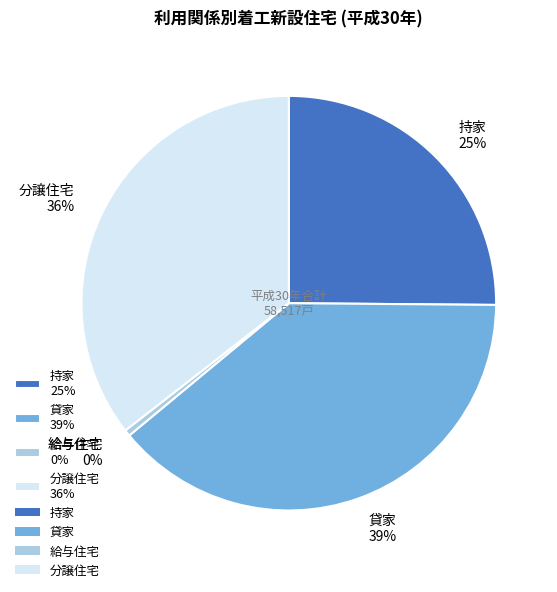

Does any single category account for the majority?

No